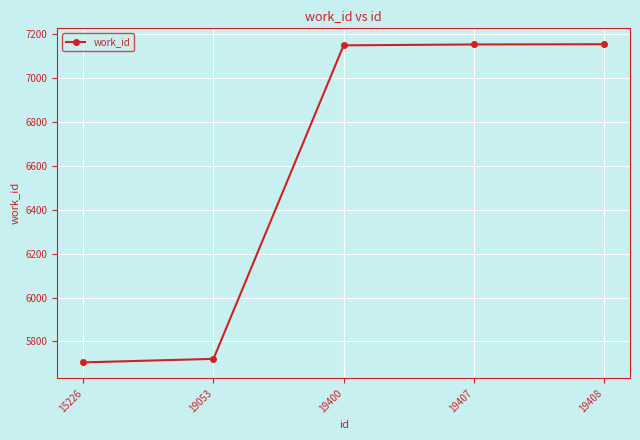

What value does the data have at 19408?

7152